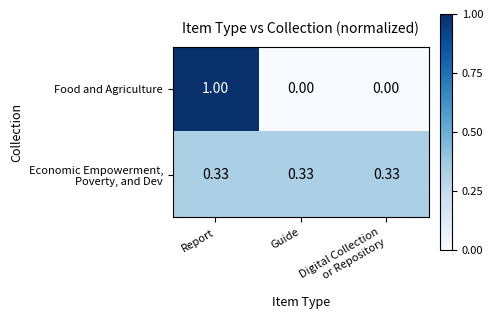

Which series has the widest spread of values?

Food and Agriculture